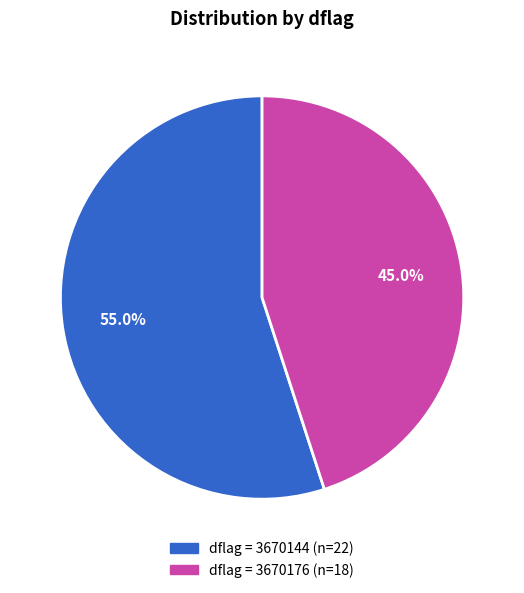

Is there any slice that represents more than half of the pie?

Yes